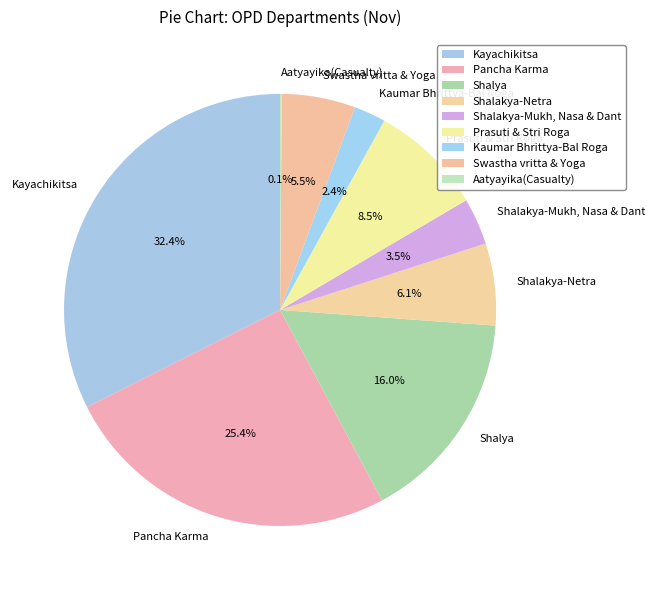

Does Shalakya-Netra account for over 50% of the chart?

No